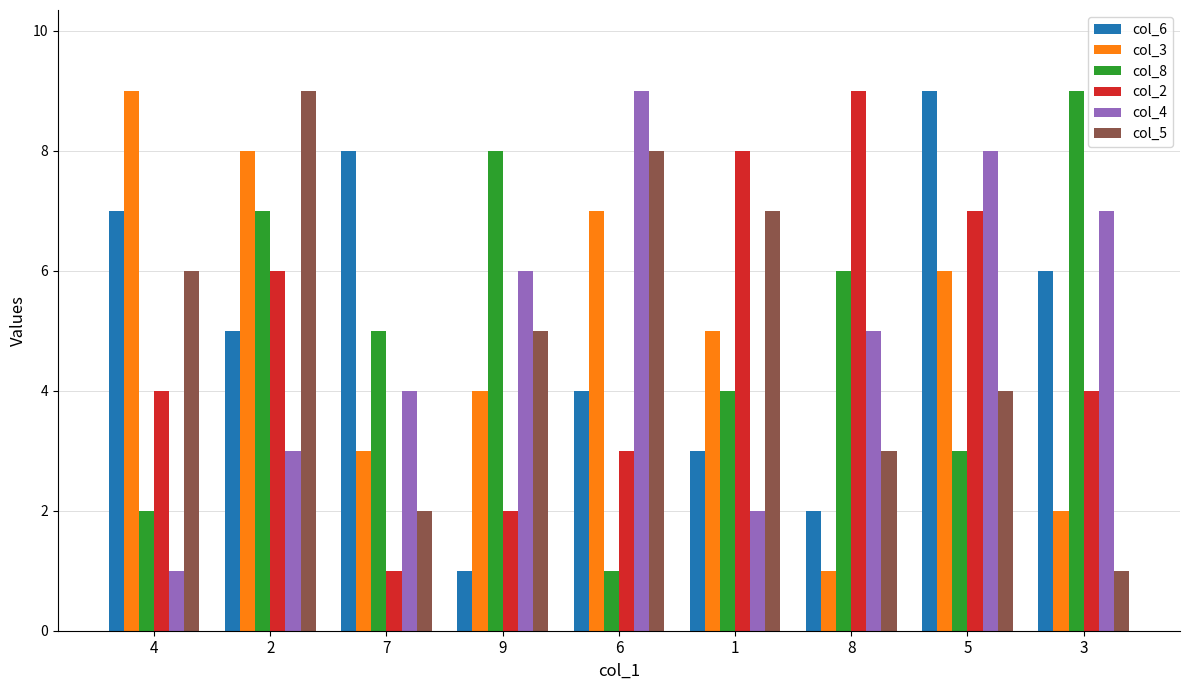

How many data points in col_6 are less than 5?

4